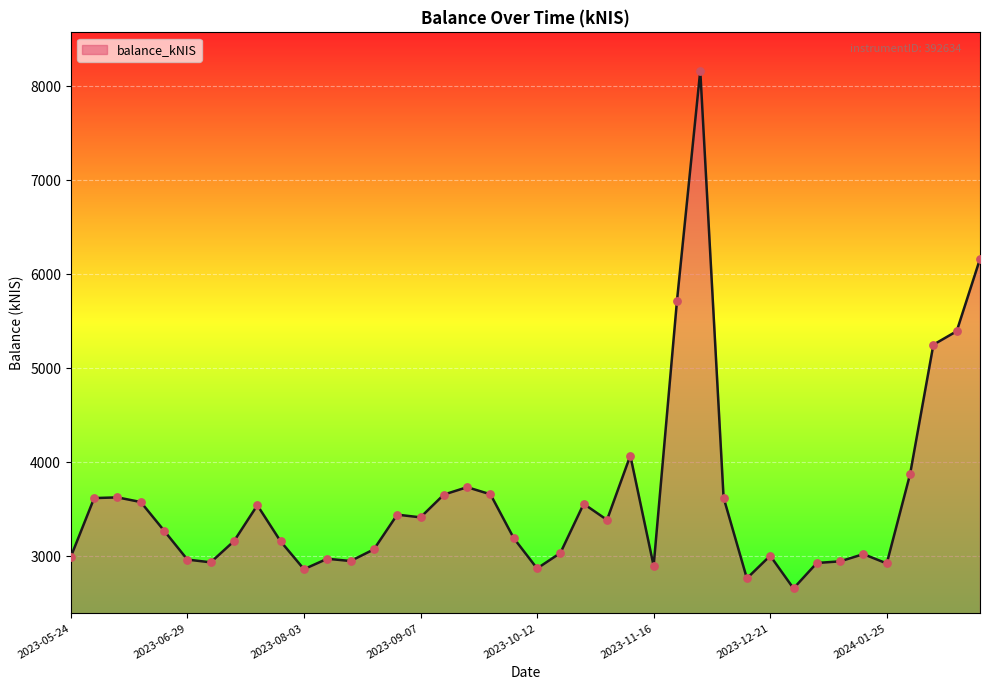

What is the maximum value shown in the chart?

8164.3